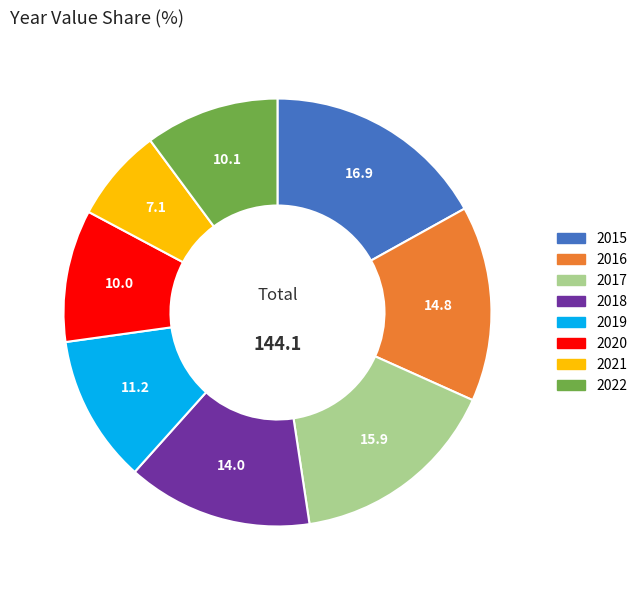

Which category has the smallest portion of the pie?

2021